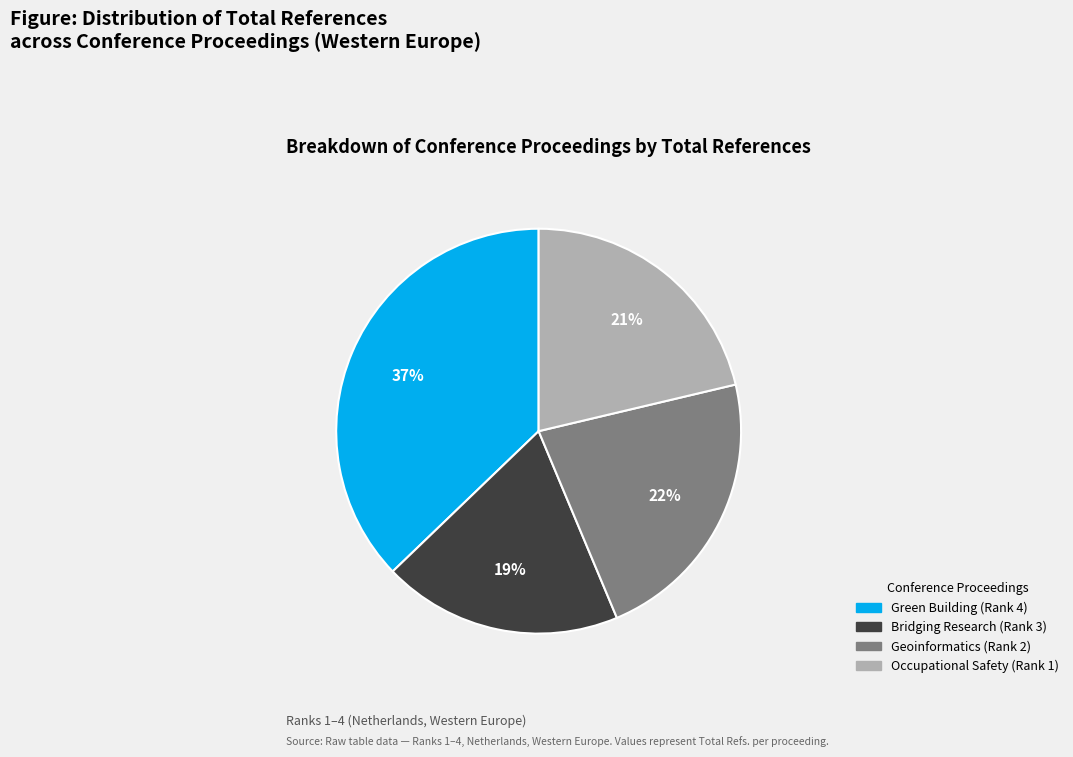

To the nearest percent, what is the difference between the largest and smallest slice percentages?

18%